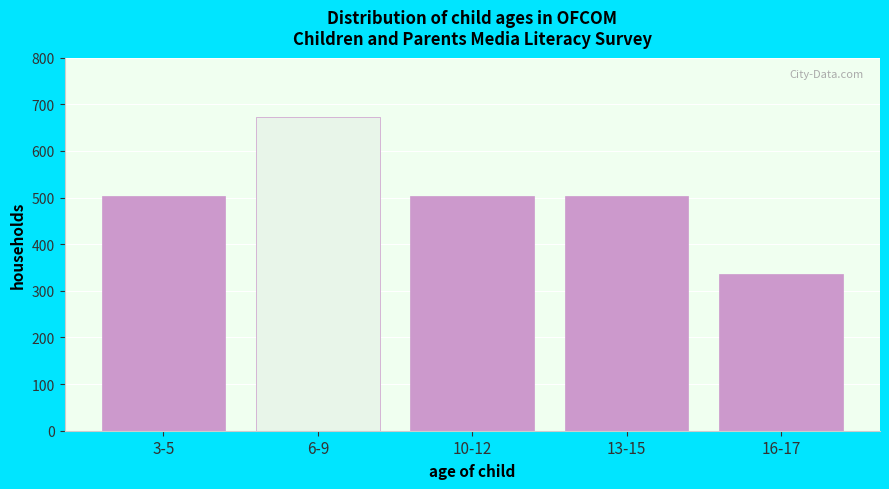

Reading left to right, extract all data points from this chart.

3-5=504	6-9=672	10-12=504	13-15=504	16-17=336